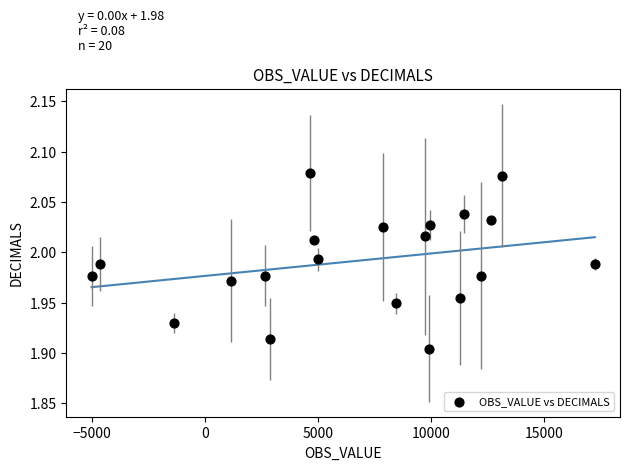

What is the range of X values (max minus min)?

22249.8